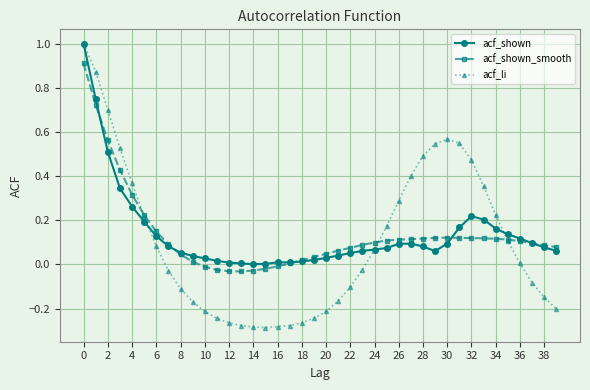

True or false: acf_shown has more than 0 points higher than both neighbors.

True